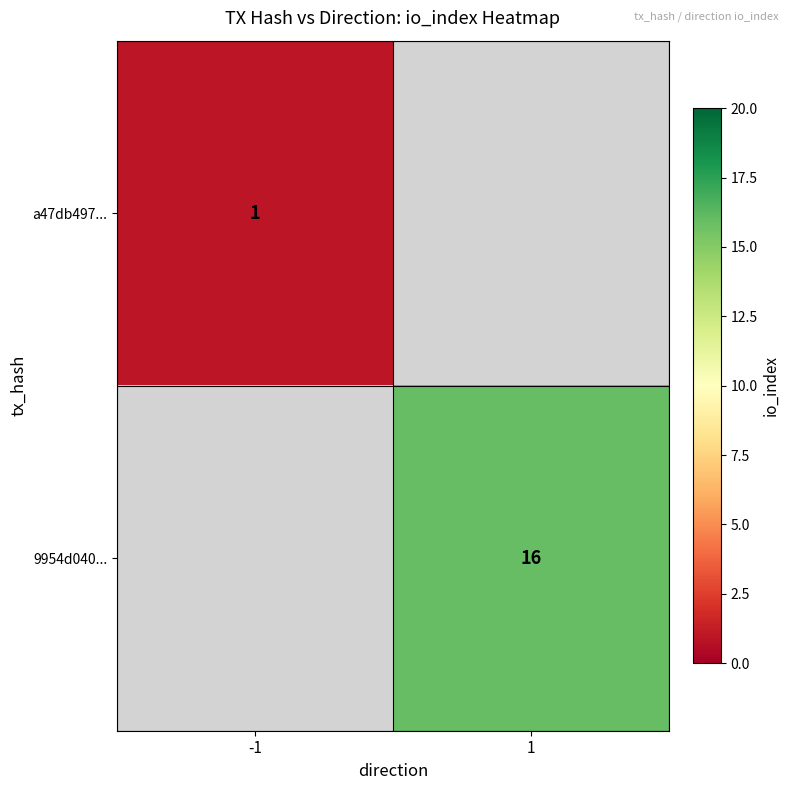

Is it true that 9954d040... equals 16 at 1?

True